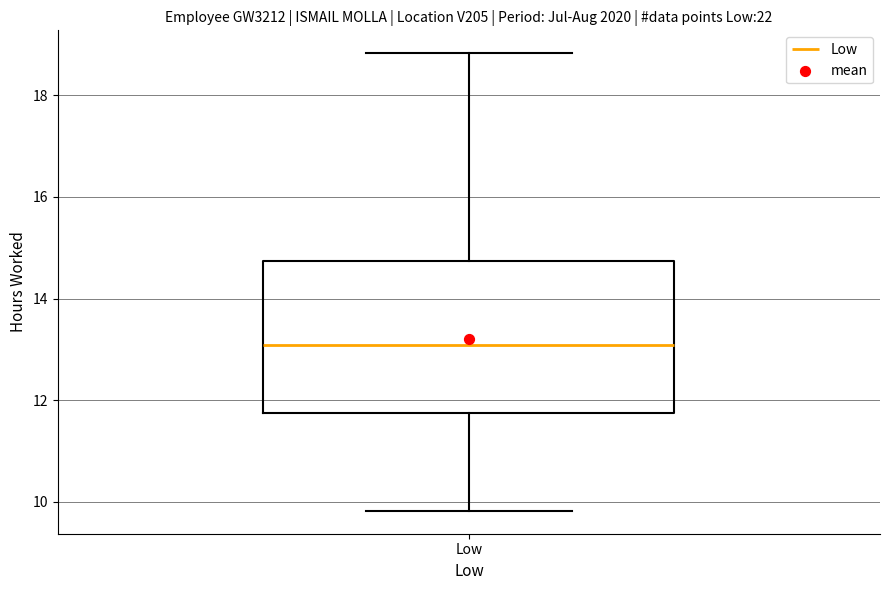

Where does the upper whisker of the box for Low end on the y-axis? The values are not printed on the chart, so give them approximately, as read against the axis.

18.8